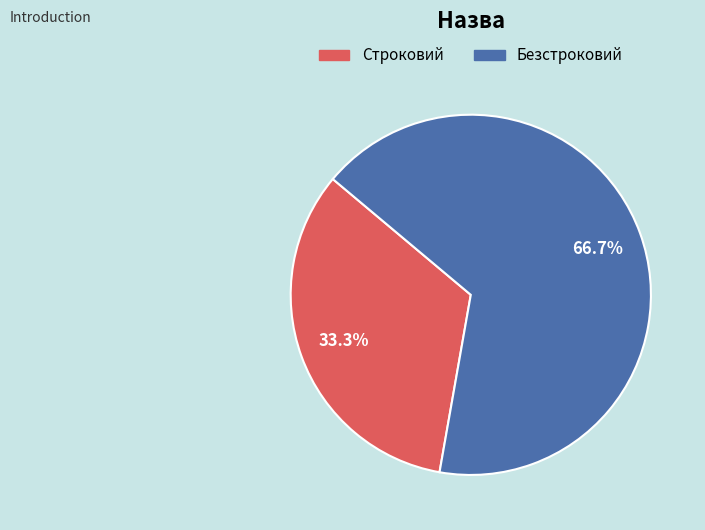

How many segments does this pie chart have?

2